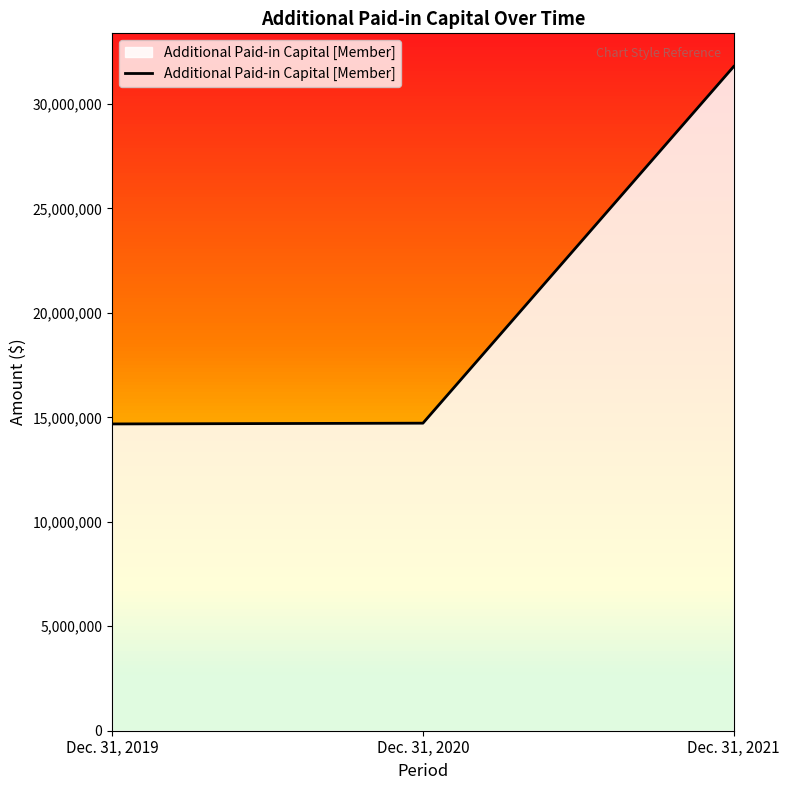

Is it true that the value at Dec. 31, 2020 is 22454378?

False